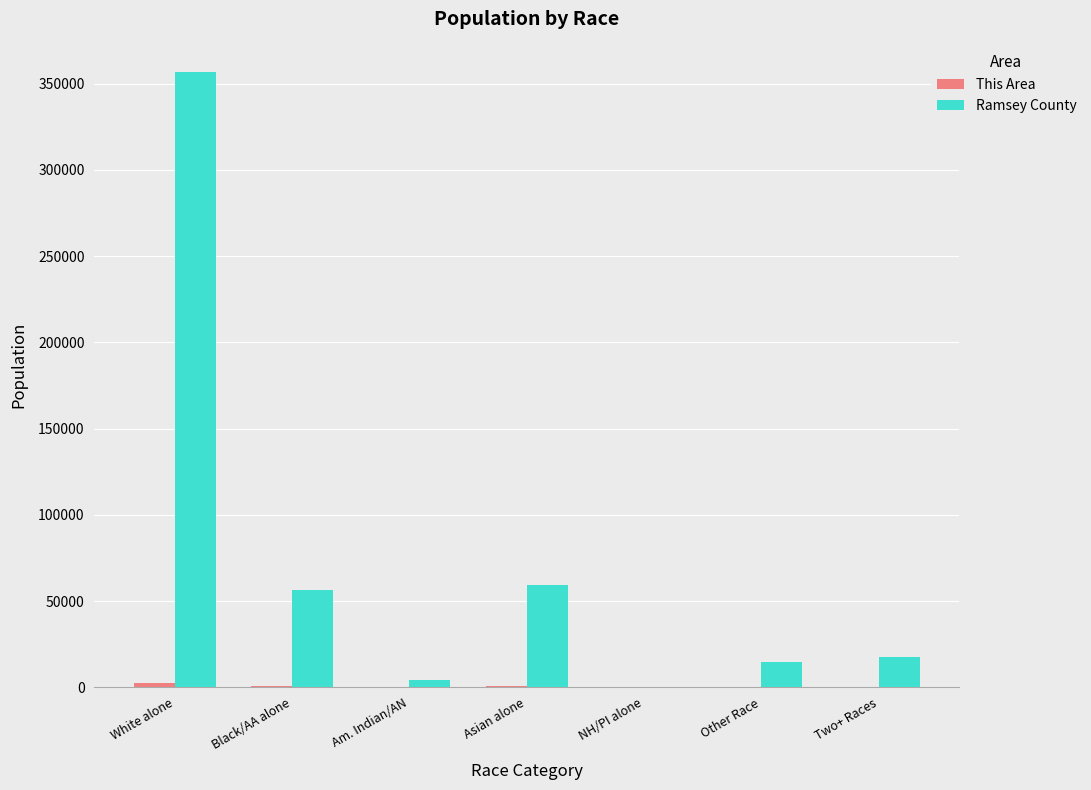

What is the sum of all Ramsey County values?

508640